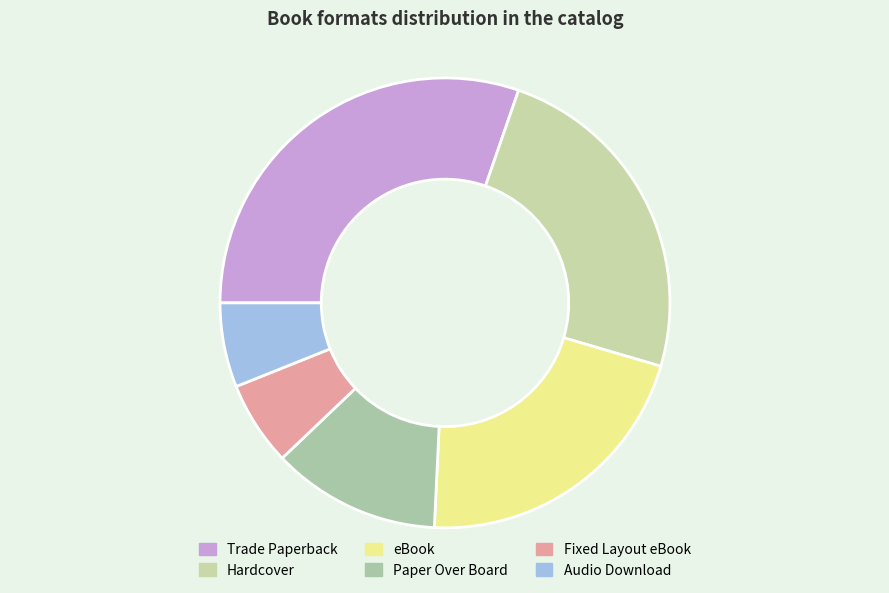

How many segments does this pie chart have?

6